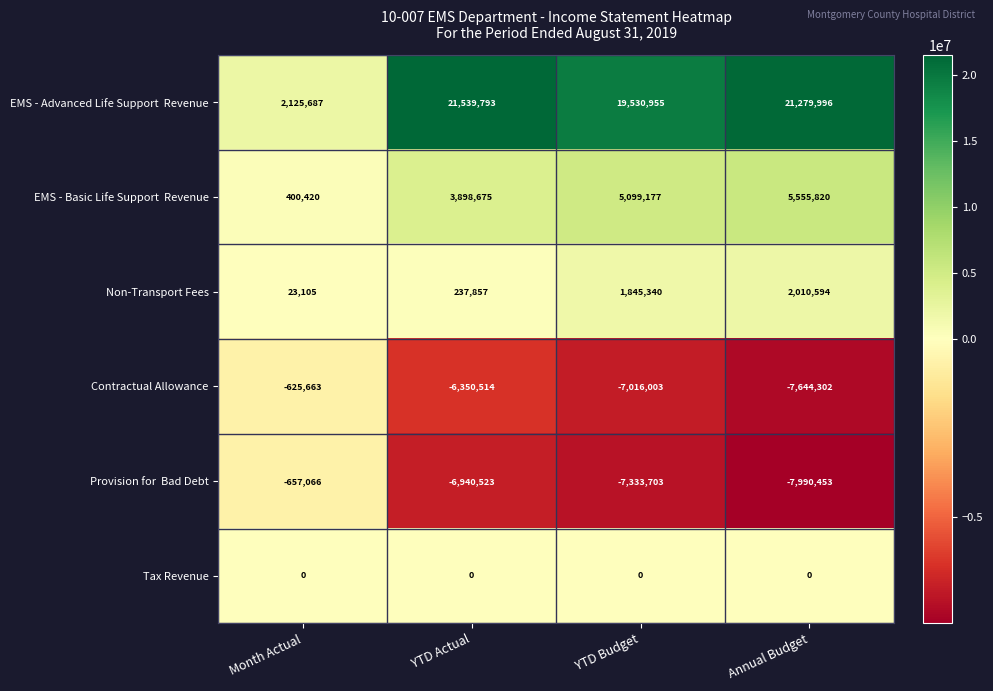

Which category has the highest value across all series?

YTD Actual